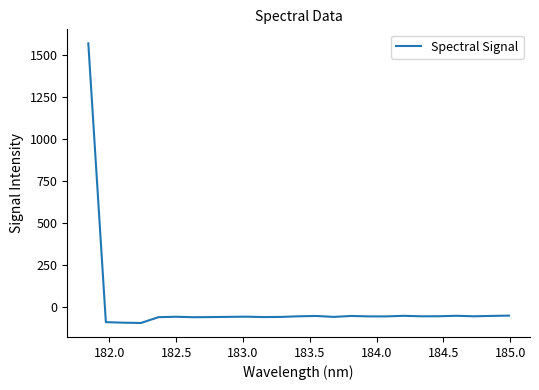

What is the smallest value displayed?

-96.0